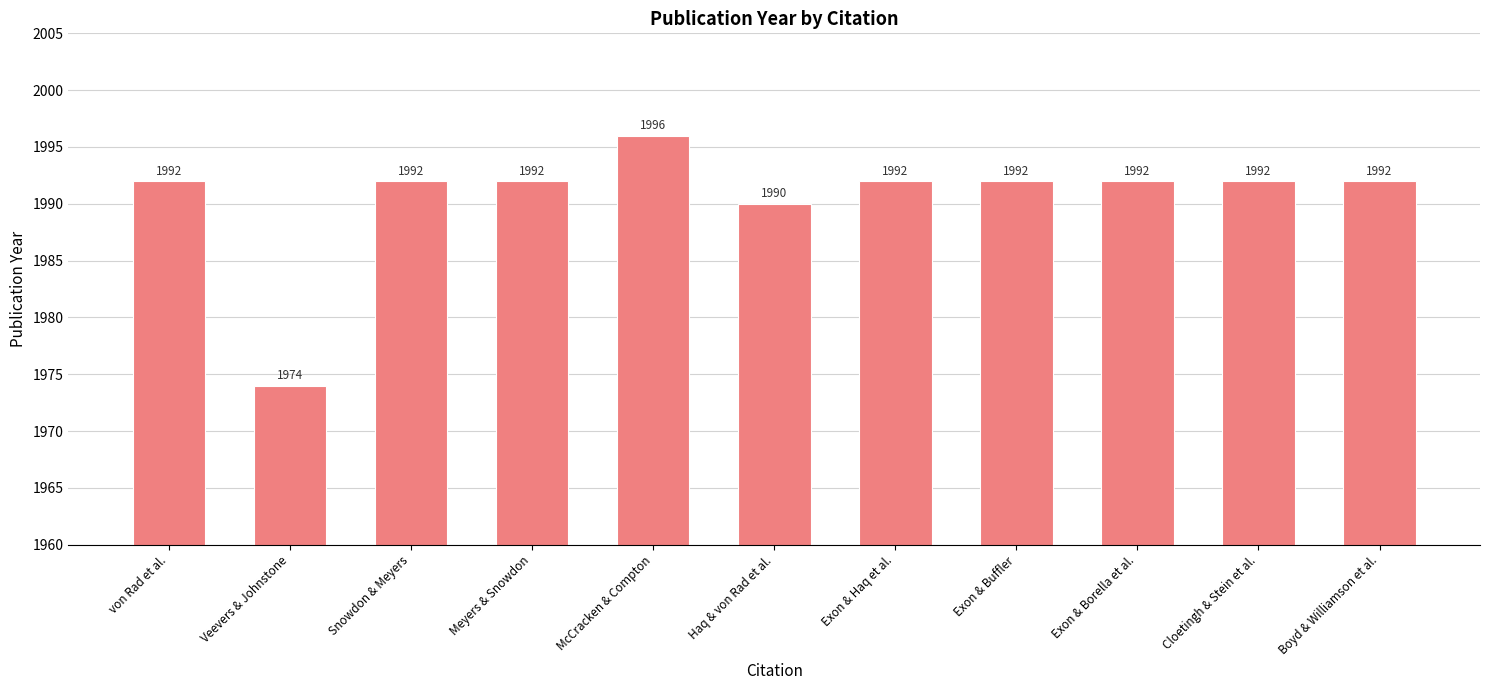

The chart shows a value of 3021 at Veevers & Johnstone. True or false?

False